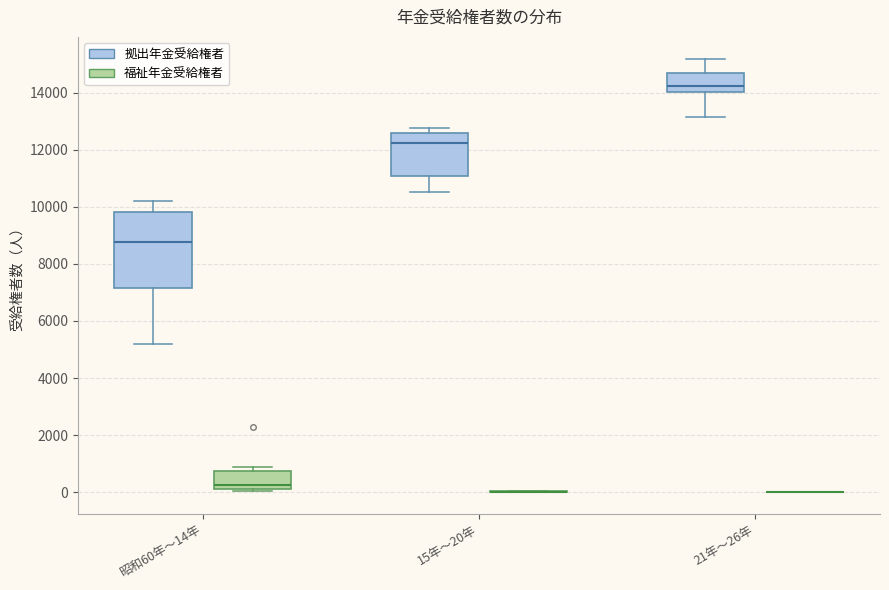

Reading left to right, transcribe this box plot: for each box, give where its median line is, the range the box spans, and where its two whiskers end, as read against the y-axis. The values are not printed on the chart, so give them approximately, as read against the axis.

昭和60年〜14年 (拠出年金受給権者): median 8800, box 7200 to 9800, whiskers 5200 to 10200
昭和60年〜14年 (福祉年金受給権者): median 200 (just above the box's lower edge), box 200 to 800, whiskers 0 to 800 (just above the box's upper edge)
15年〜20年 (拠出年金受給権者): median 12200, box 11000 to 12600, whiskers 10600 to 12800
15年〜20年 (福祉年金受給権者): box collapsed to a line at 0, whiskers 0 to 0
21年〜26年 (拠出年金受給権者): median 14200, box 14000 to 14600, whiskers 13200 to 15200
21年〜26年 (福祉年金受給権者): box collapsed to a line at 0, whiskers 0 to 0